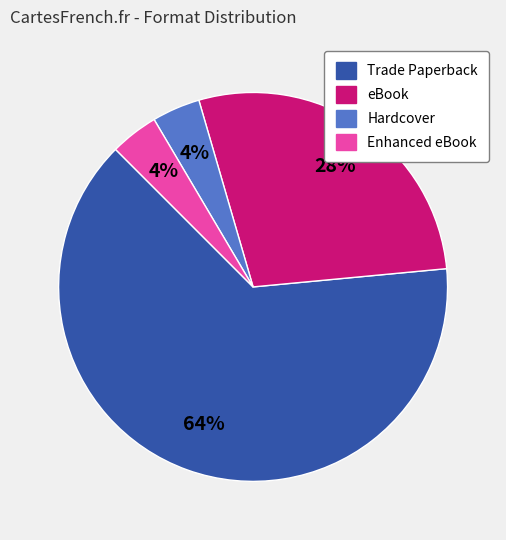

How many slices are in this pie chart?

4